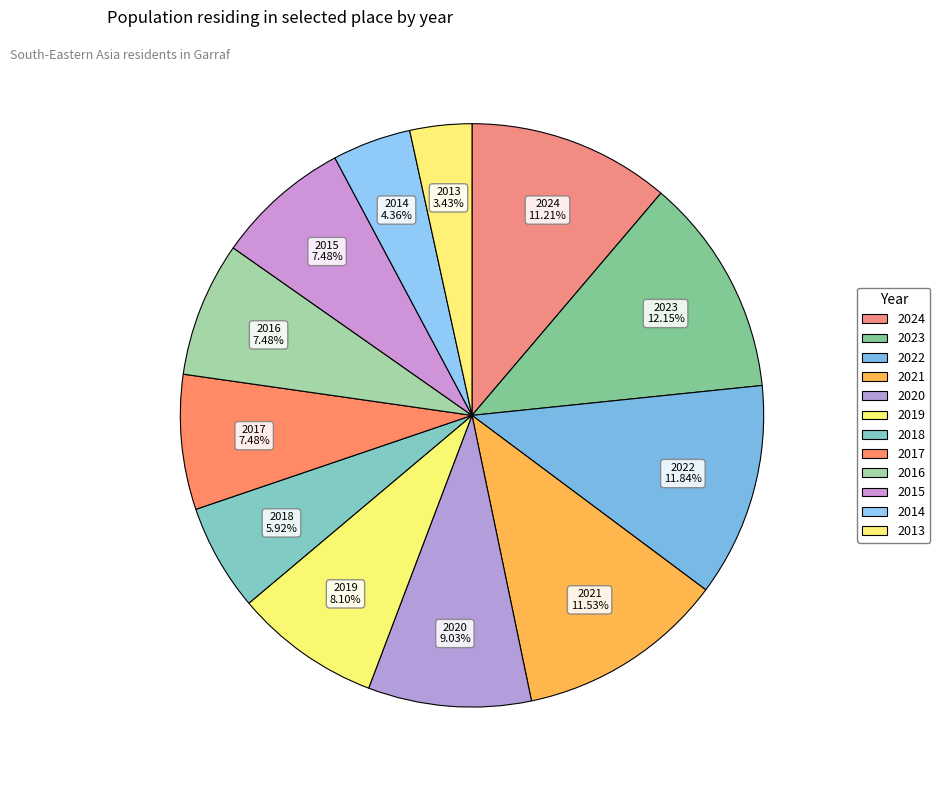

Combined, what portion of the pie is 2024 and 2018?

17.1%